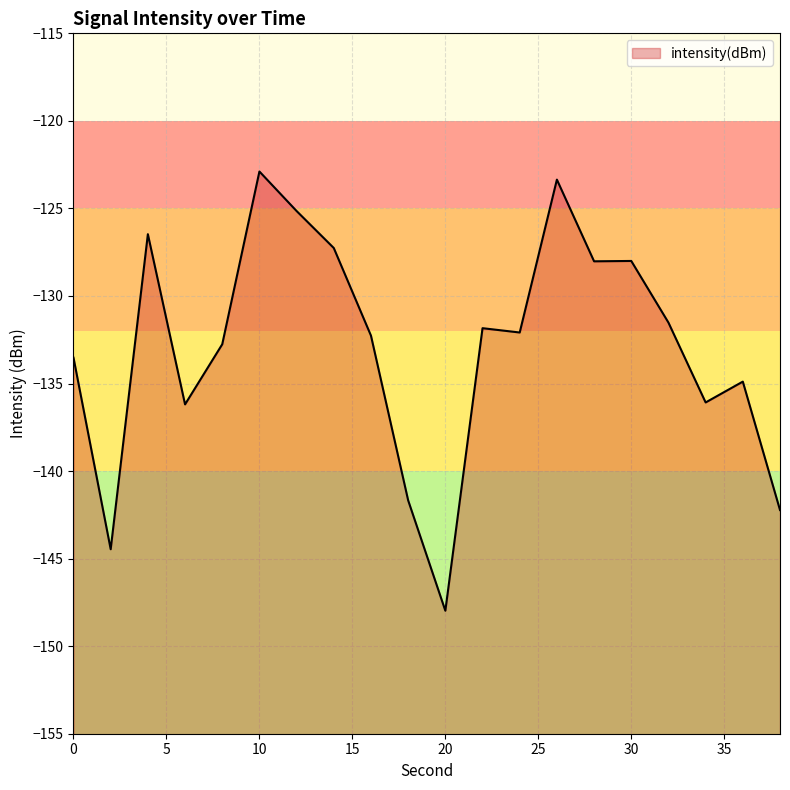

What is the minimum value shown in the chart?

-148.0